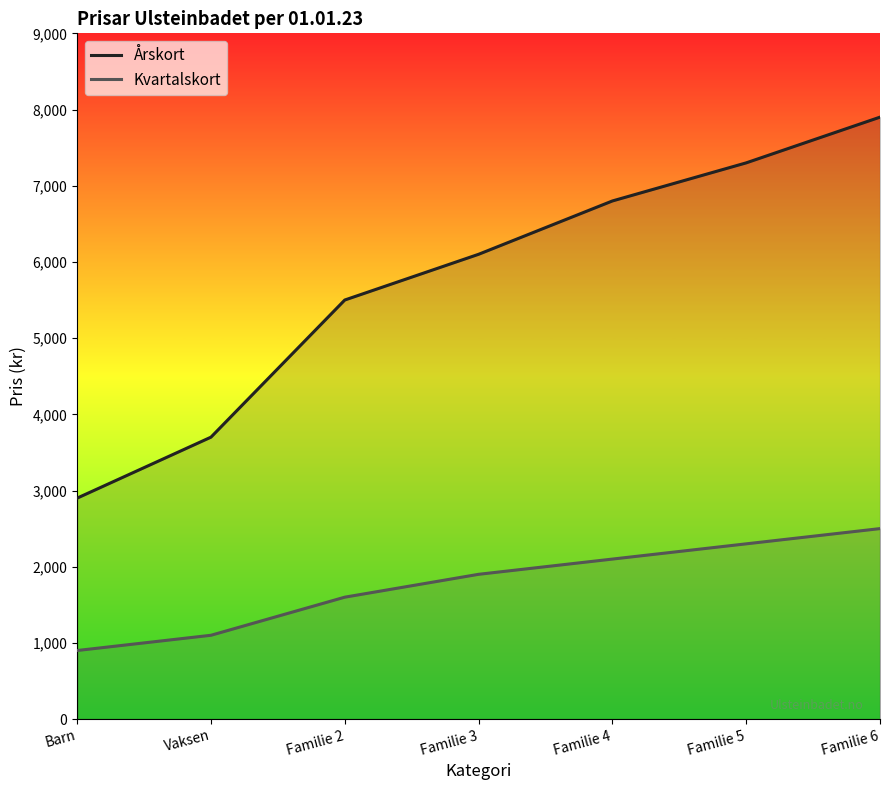

What position from the left is Familie 5?

6